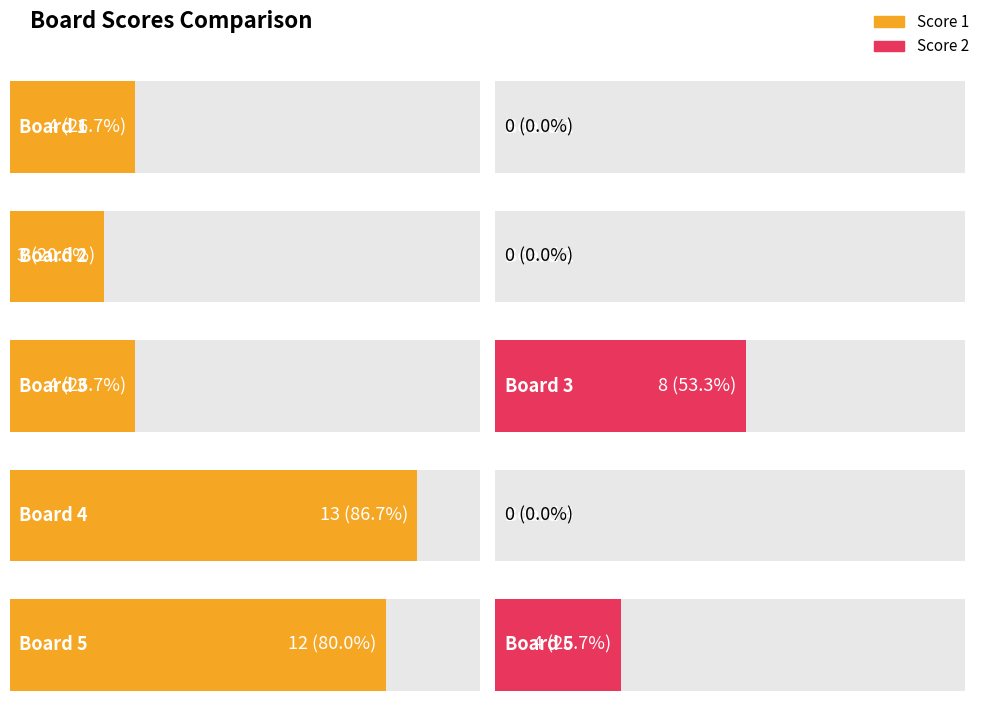

Are the bars grouped side by side (vs. stacked)?

Yes